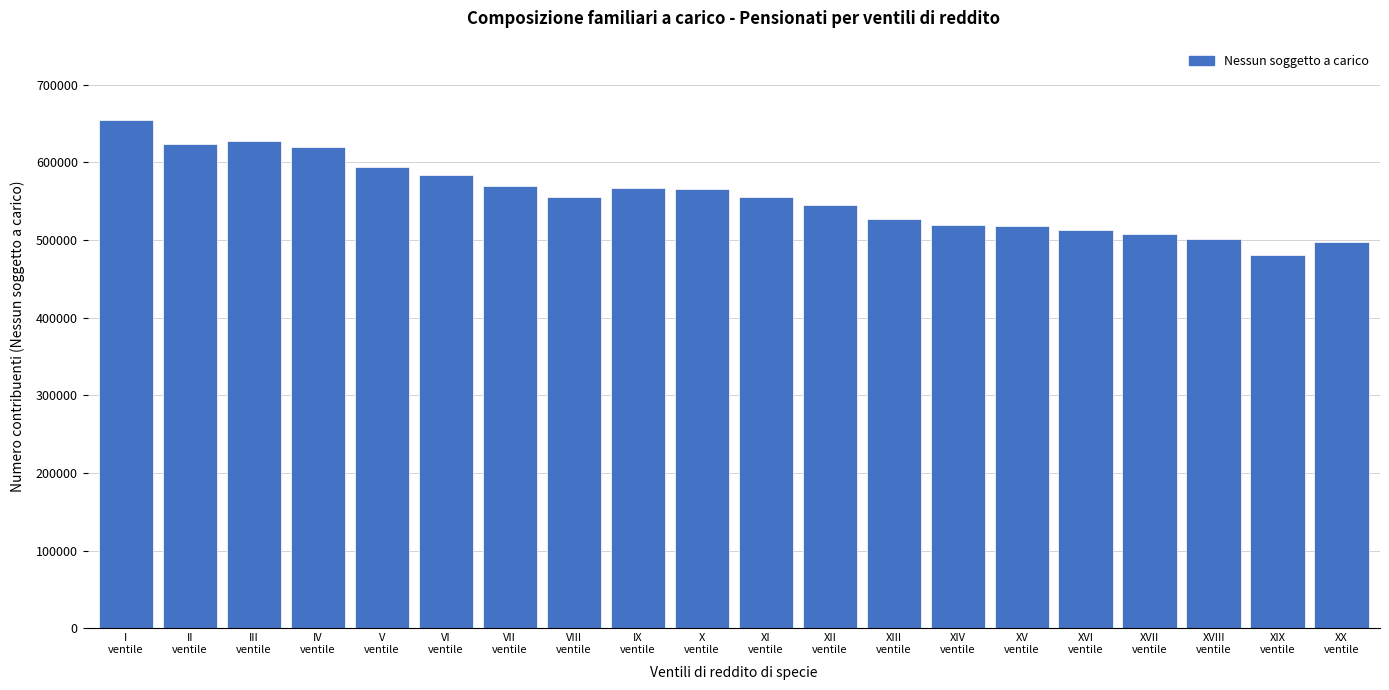

What is the value of the 18th bar from the left?

501842